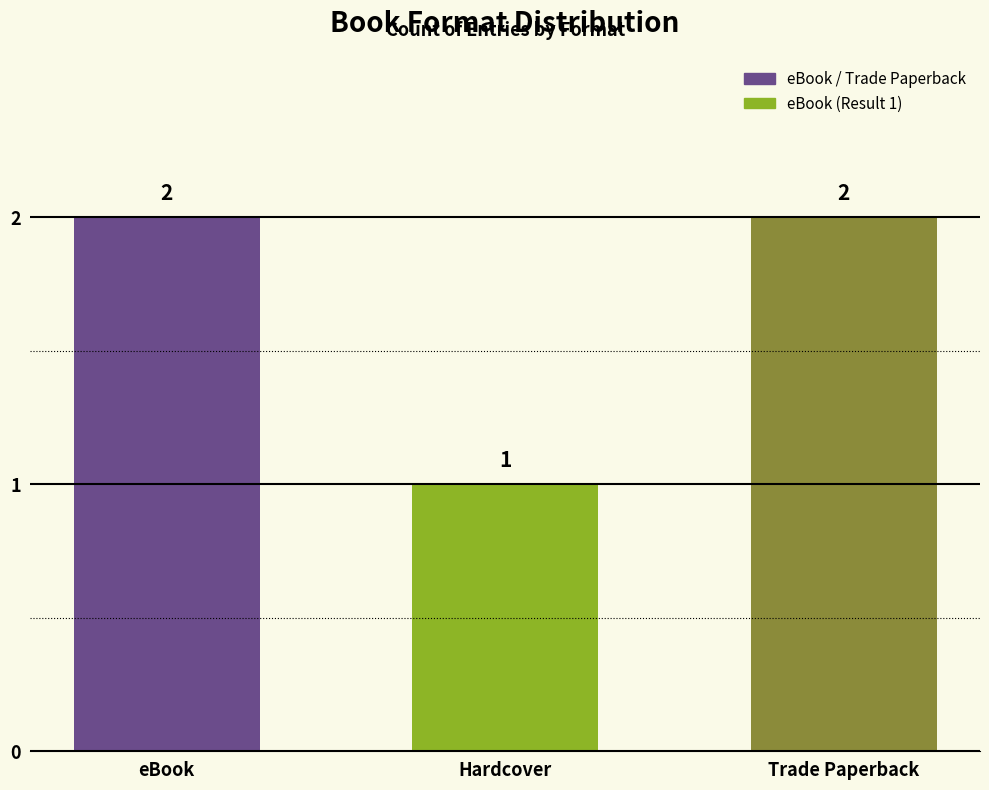

Does the chart contain any negative values?

No